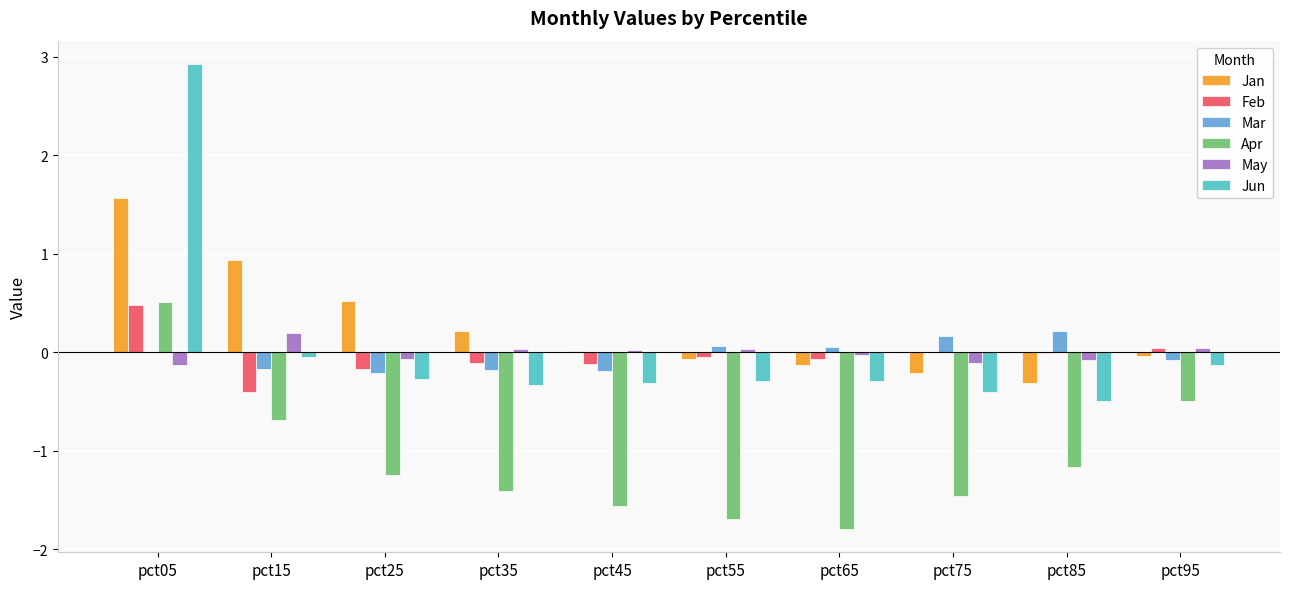

Between pct05 and pct85, which series saw the biggest shift?

Jun